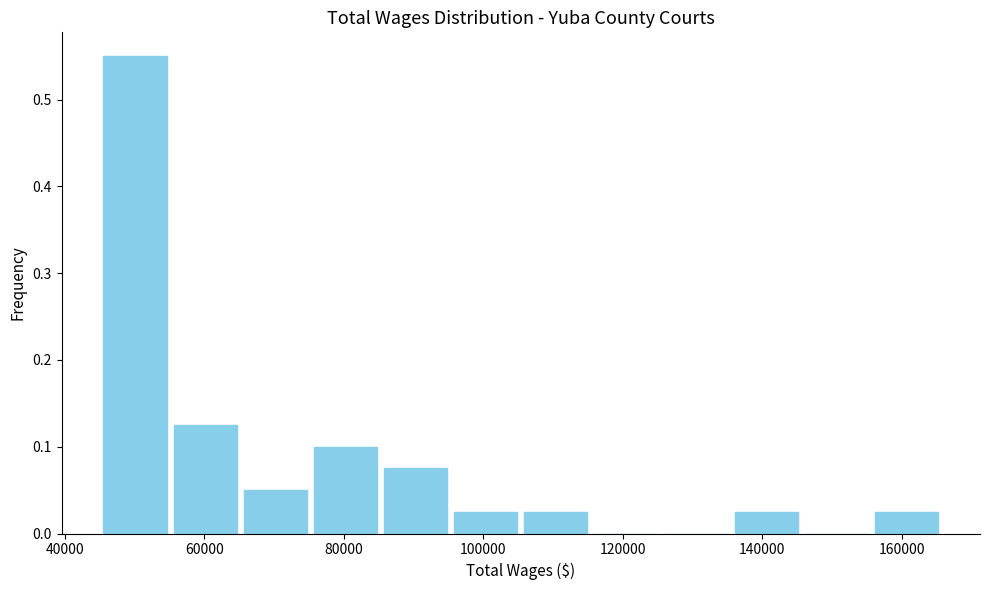

What is the height of the bar covering 156000 to 166000 on the x-axis? Neither the bar edges nor the heights are printed on the chart, so give them approximately, as read against the axes.

0.03